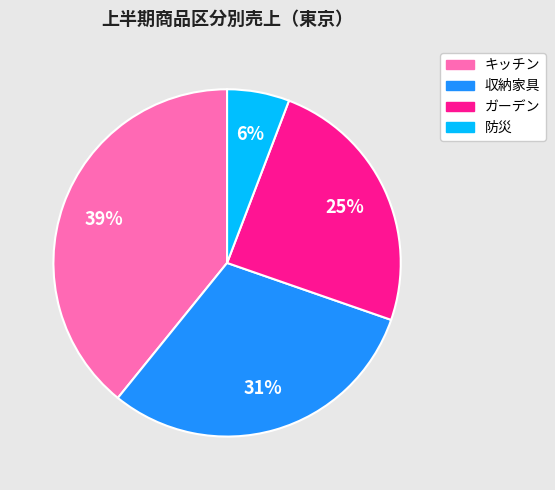

How many slices are in this pie chart?

4